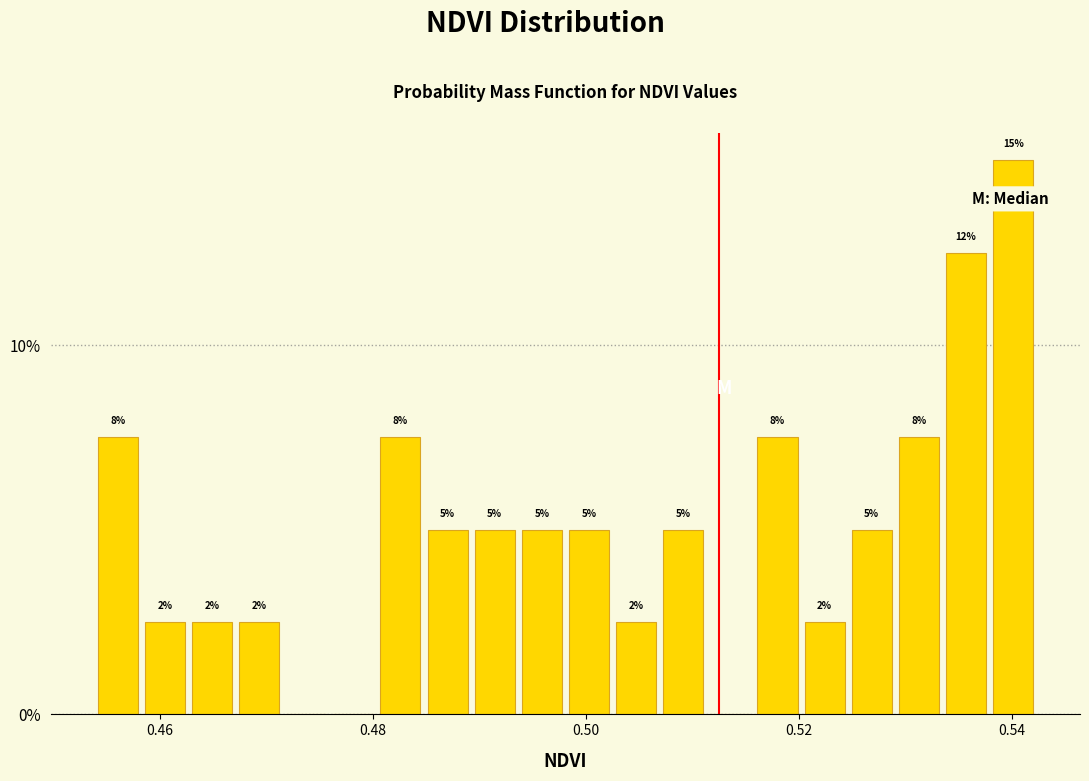

Around what value on the x-axis is the tallest bar? Give the approximate position of its centre, as read against the axis.

0.540